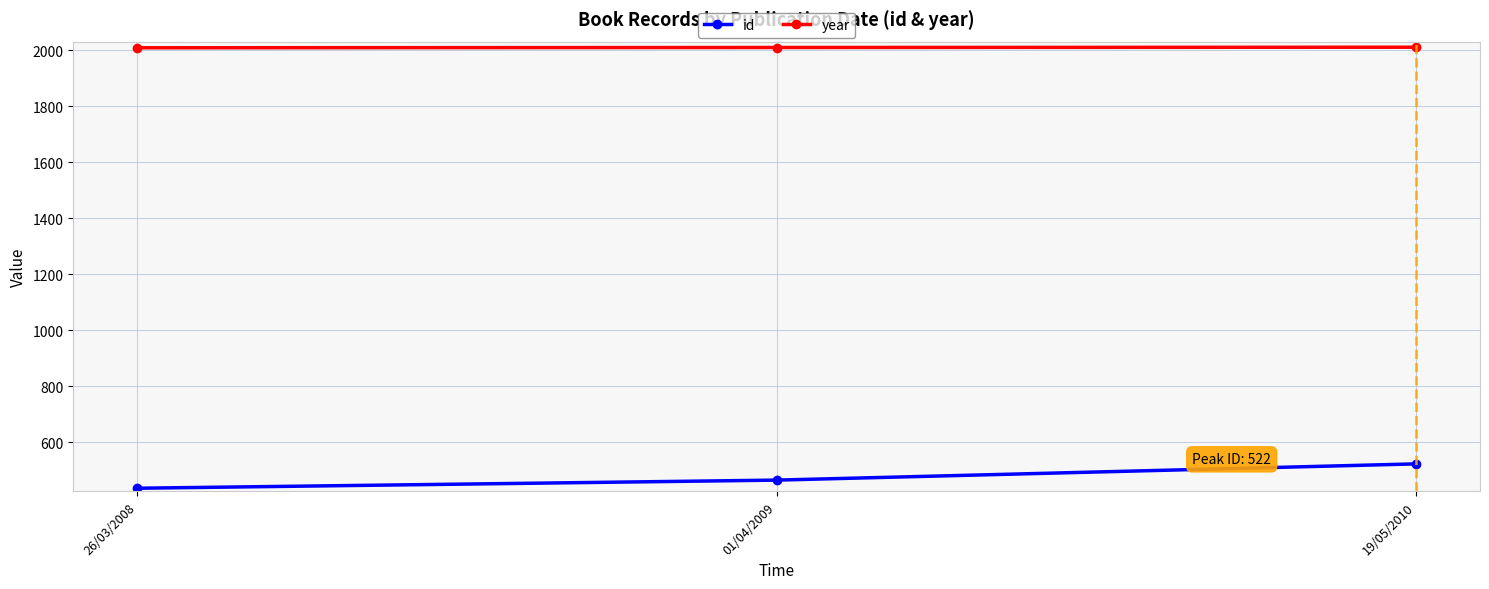

Count the year values in the range 2008 to 2010.

3